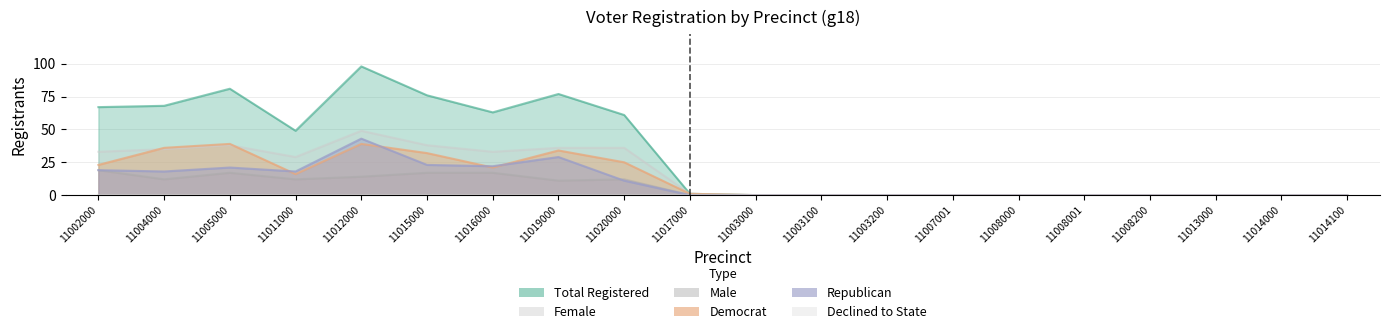

How many data points in female are less than 1?

10